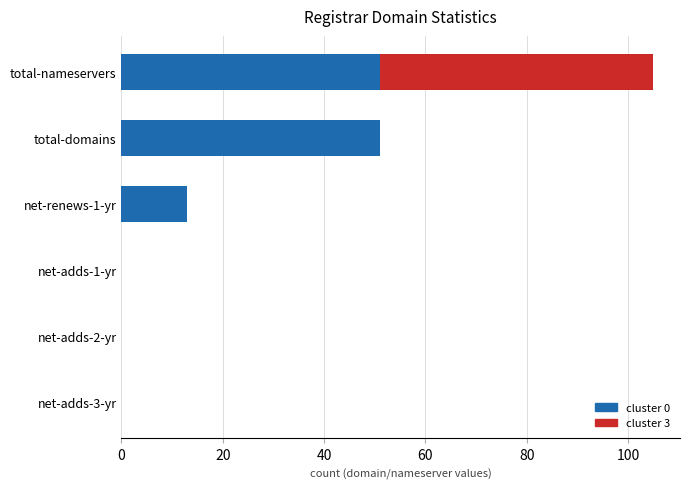

At which category is the sum across all series the highest?

total-nameservers